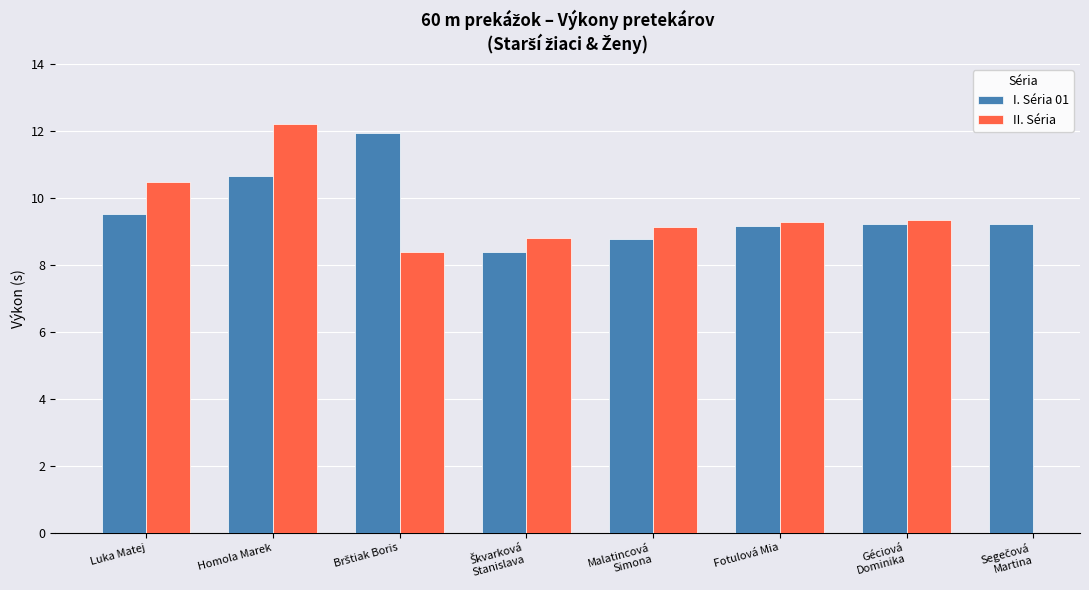

What position from the right is Segečová
Martina?

1